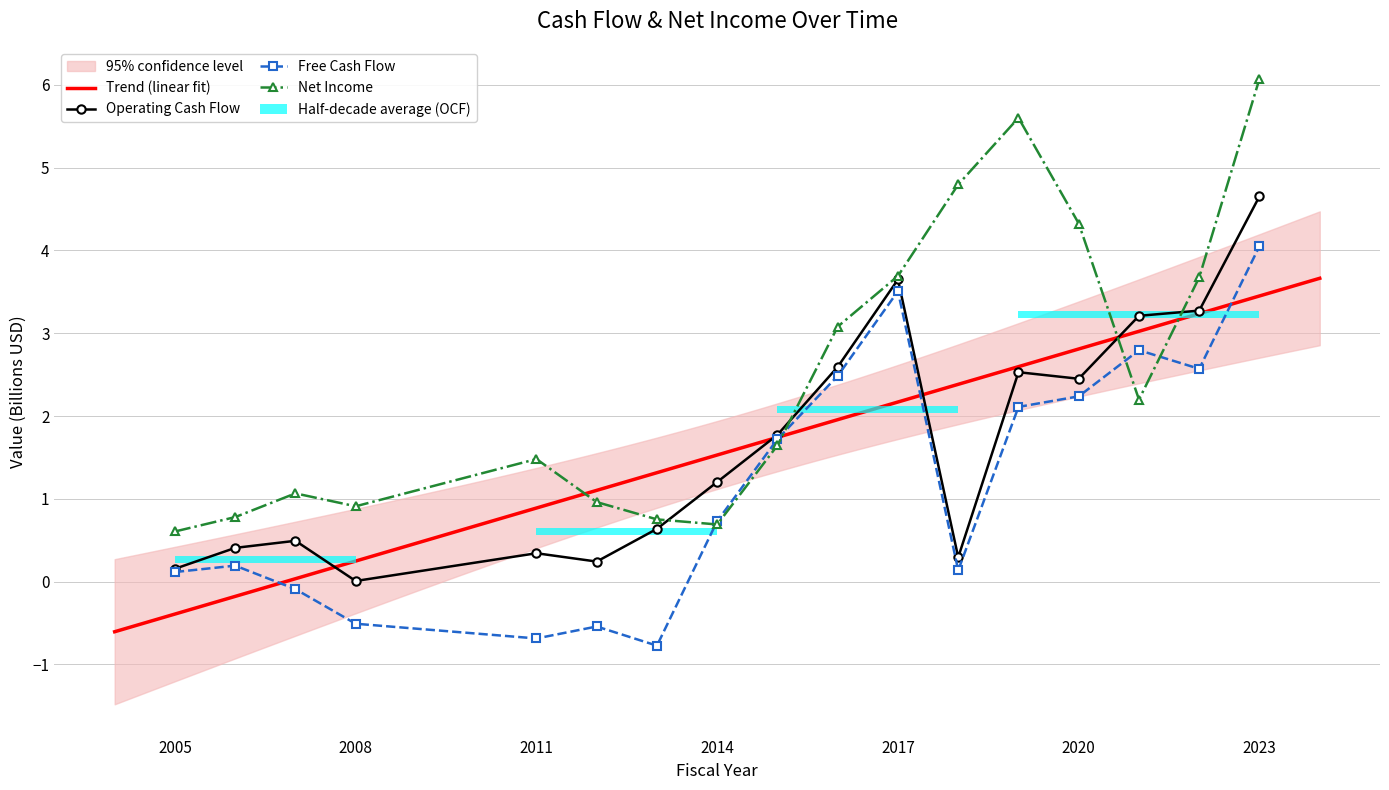

Reading left to right, list all the values displayed in this chart.

Operating Cash Flow: 0.2	0.4	0.5	0.0	0.3	0.2	0.6	1.2	1.8	2.6	3.6	0.3	2.5	2.5	3.2	3.3	4.7
Free Cash Flow: 0.1	0.2	-0.1	-0.5	-0.7	-0.5	-0.8	0.7	1.7	2.5	3.5	0.1	2.1	2.2	2.8	2.6	4.1
Net Income: 0.6	0.8	1.1	0.9	1.5	1.0	0.8	0.7	1.6	3.1	3.7	4.8	5.6	4.3	2.2	3.7	6.1